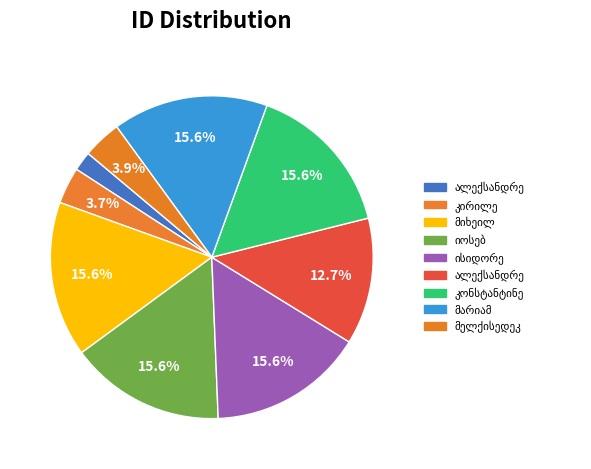

True or false: იოსებ ნიკოლოზის ძე ძიძიგური accounts for 16% of the total.

True